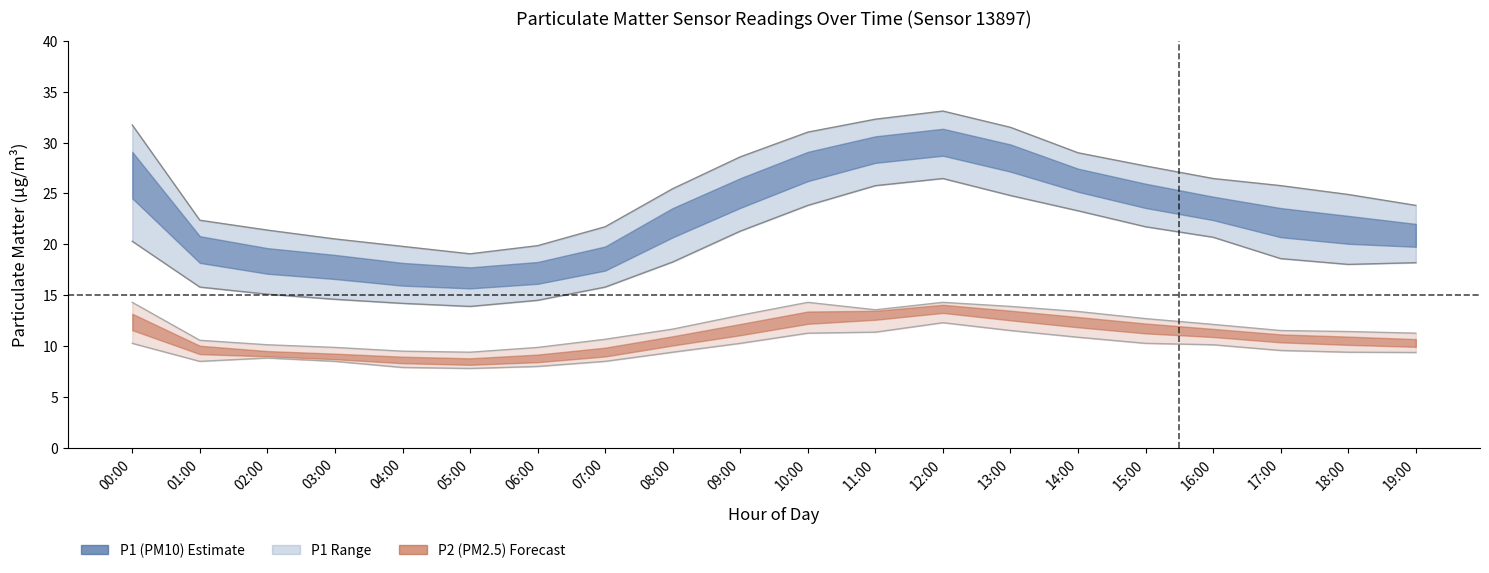

Where is P2_mean nearest to the value 10?

16:00